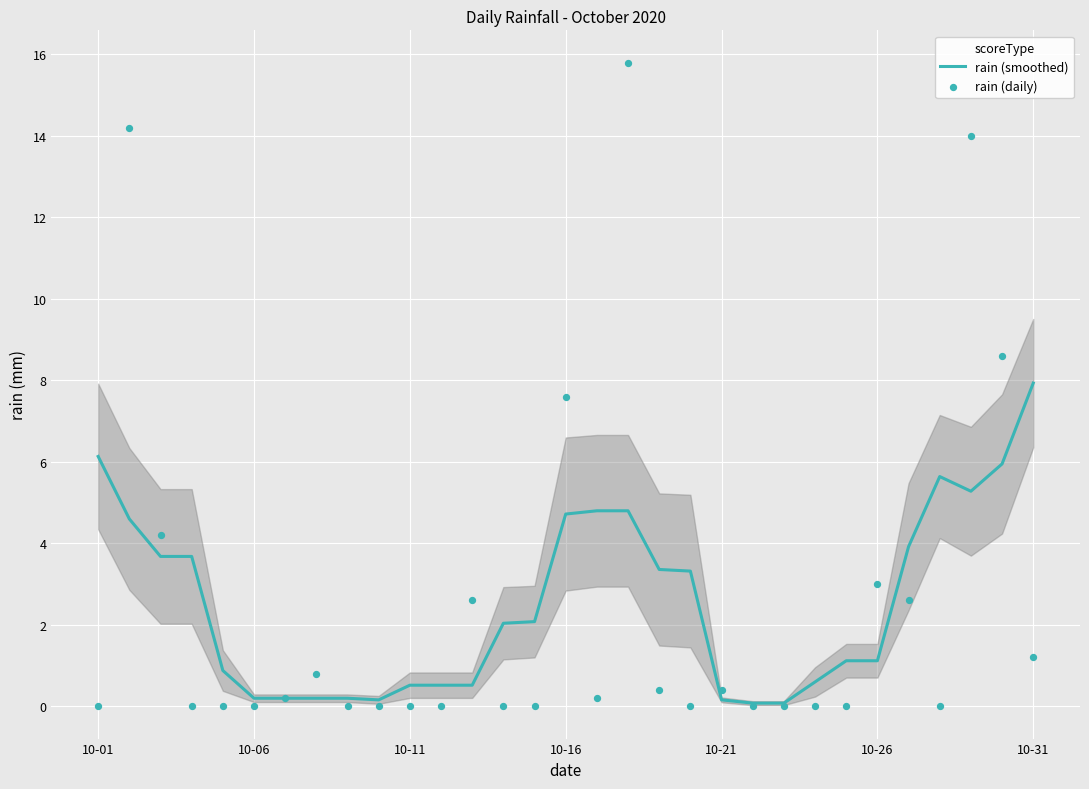

Is the value of rain (smoothed) at 9 greater than the value of rain (daily) at 27?

Yes